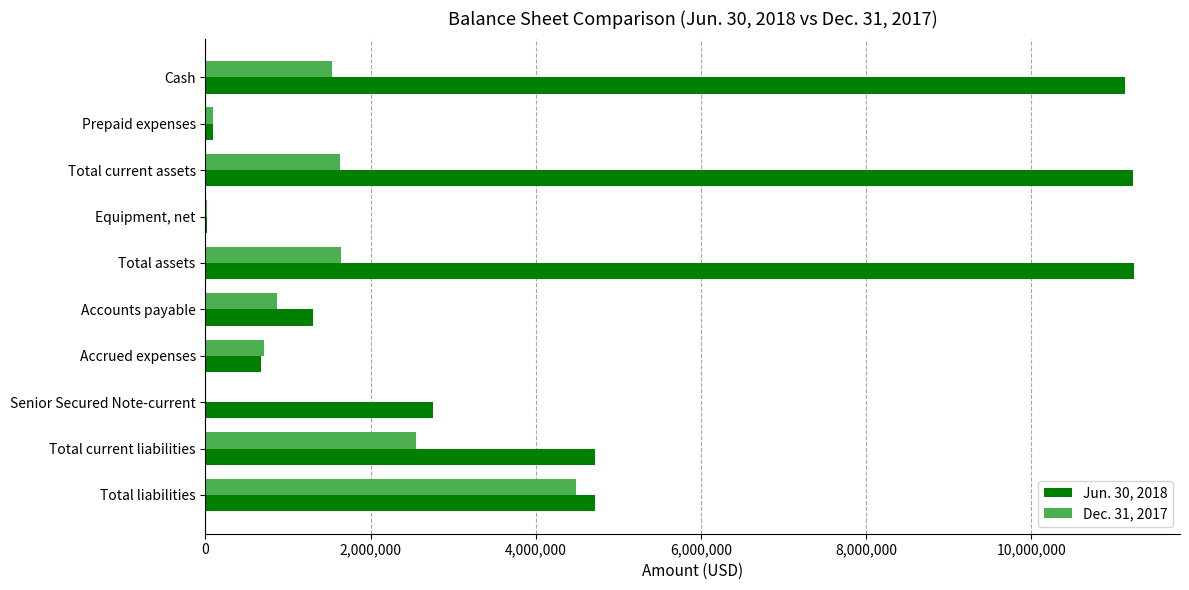

True or false: Jun. 30, 2018 has a value of 2926361 at Total assets.

False